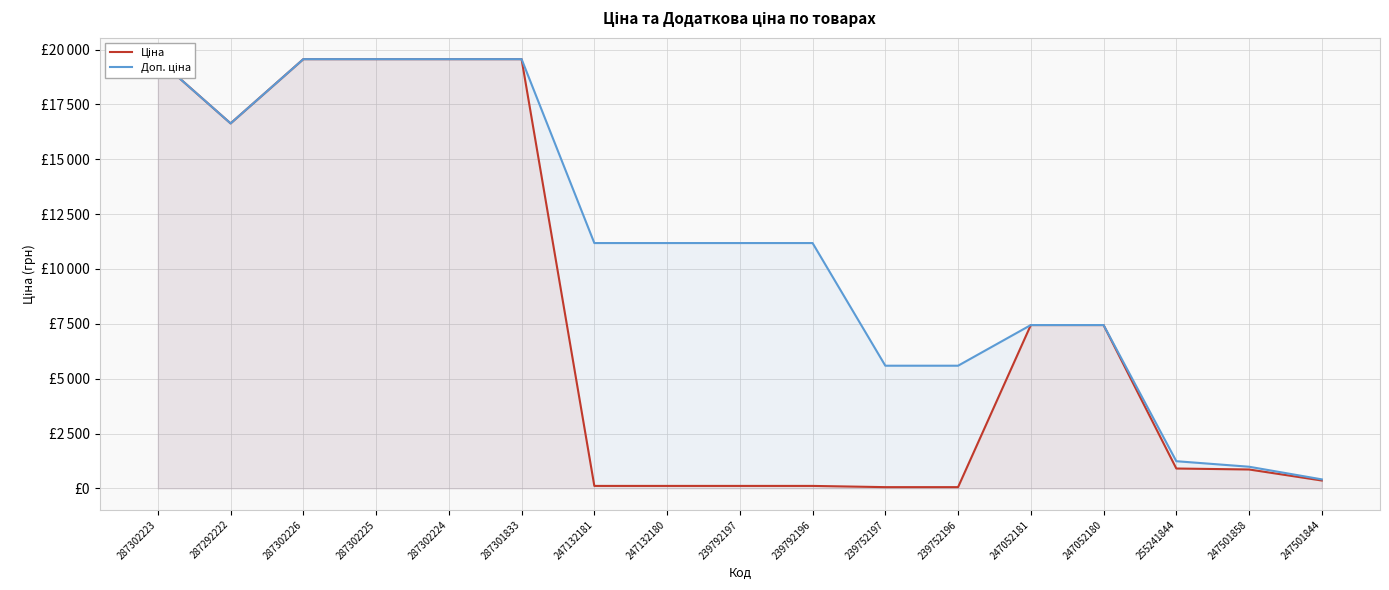

At which category is the sum across all series the highest?

287302223